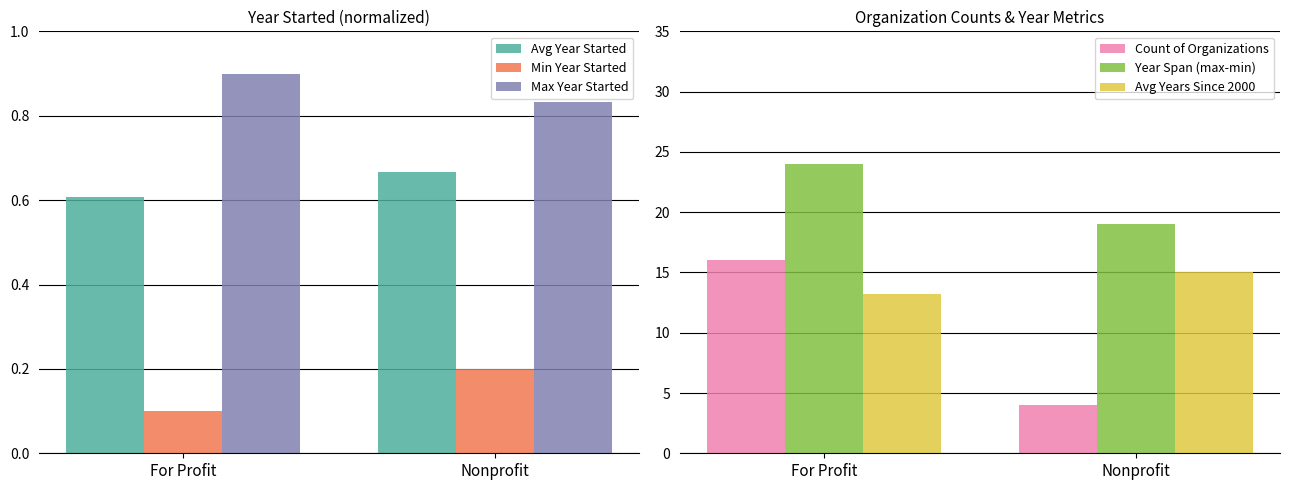

How many values in the Avg Years Since 2000 series are below 15?

1